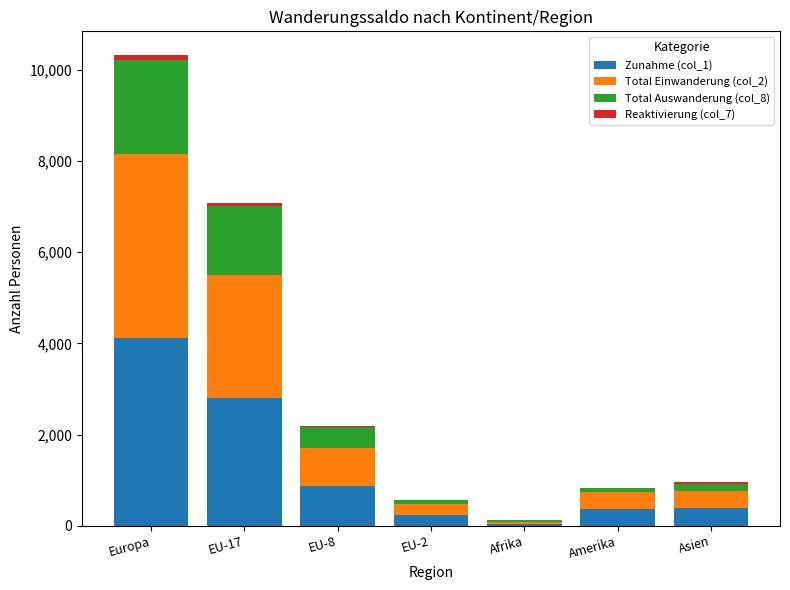

Which category has the highest value in the Zunahme (col_1) series?

Europa